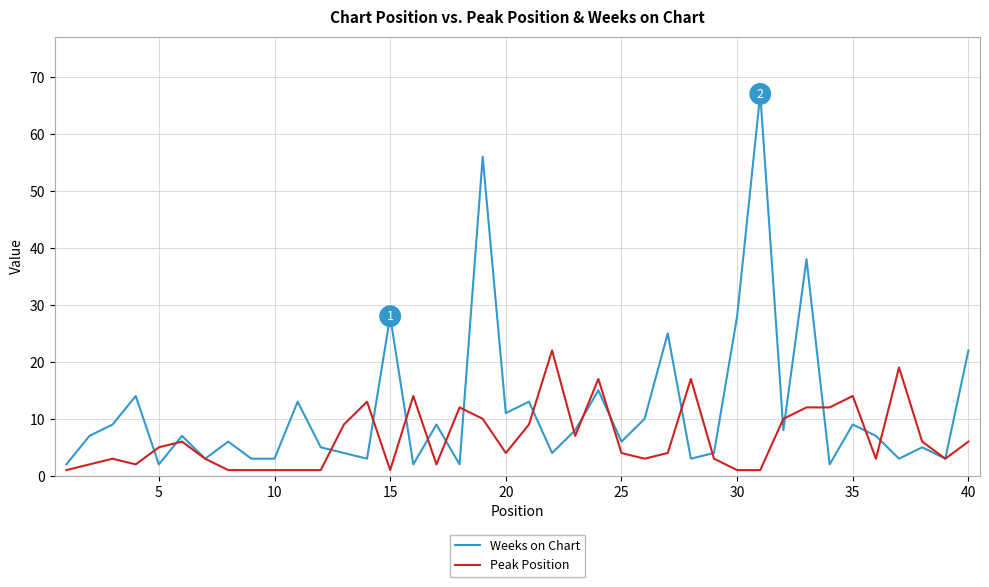

Which series has the largest total across all categories?

Weeks on Chart